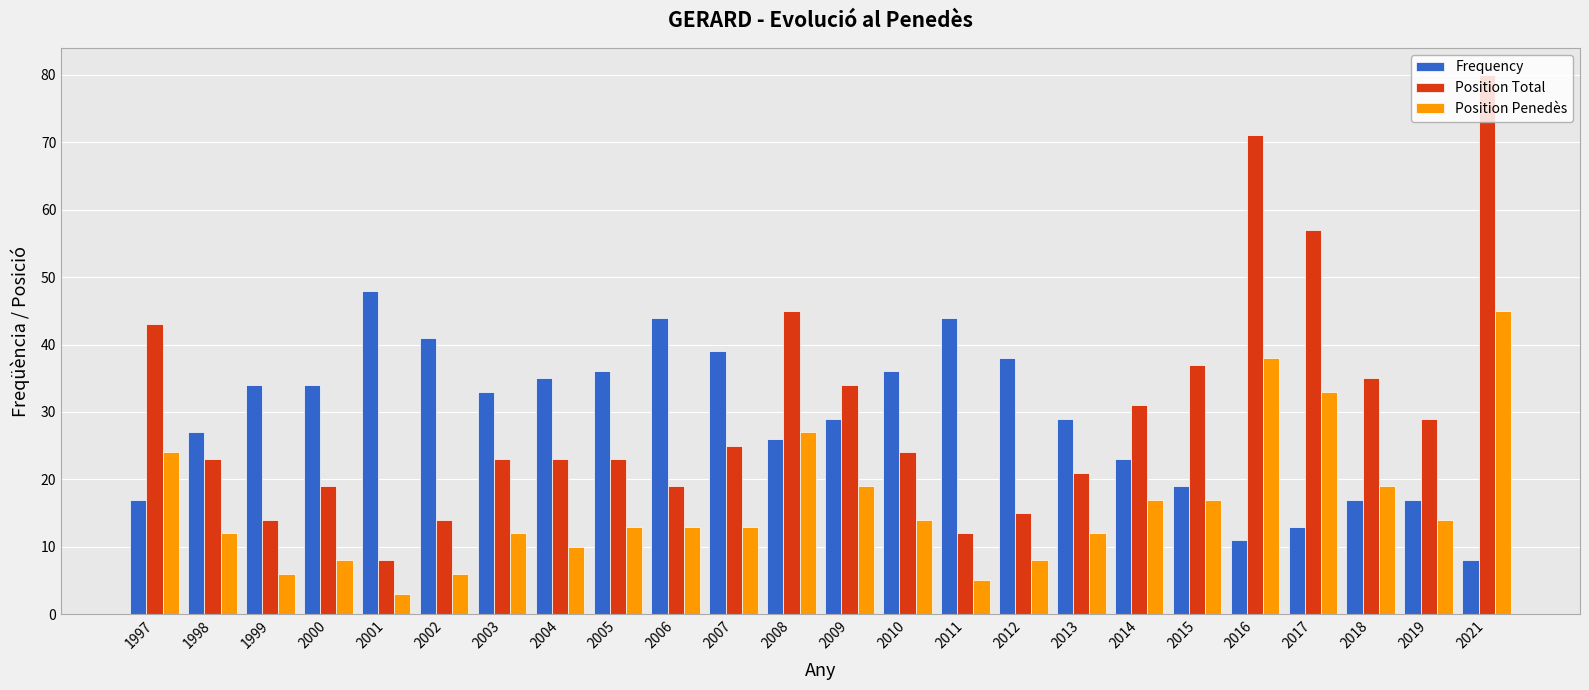

Reading right to left, what are all the values shown in this chart?

Frequency: 8	17	17	13	11	19	23	29	38	44	36	29	26	39	44	36	35	33	41	48	34	34	27	17
Position Total: 80	29	35	57	71	37	31	21	15	12	24	34	45	25	19	23	23	23	14	8	19	14	23	43
Position Penedès: 45	14	19	33	38	17	17	12	8	5	14	19	27	13	13	13	10	12	6	3	8	6	12	24